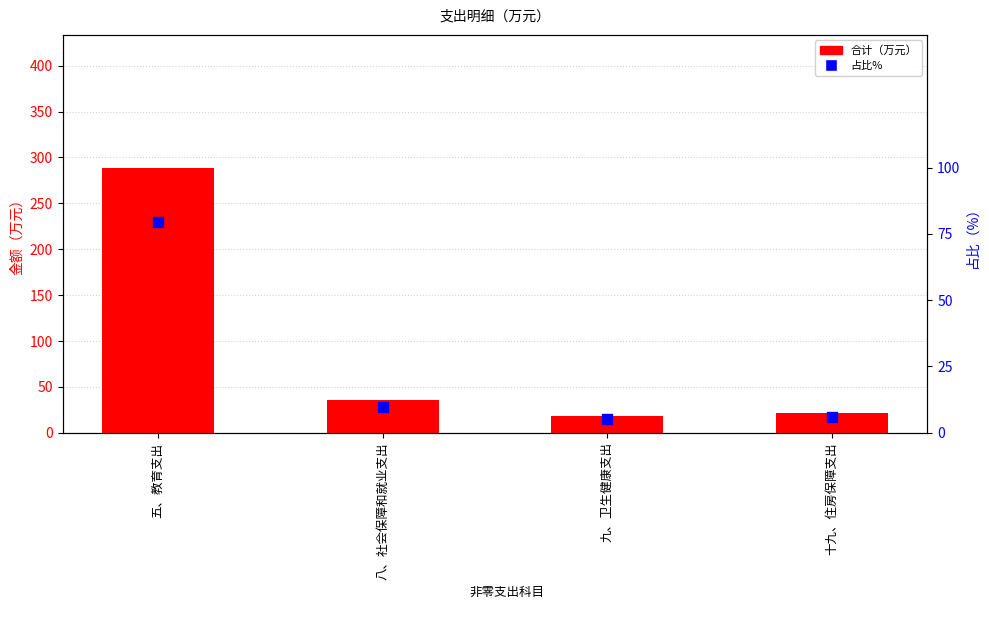

Which series has the largest total across all categories?

合计（万元）